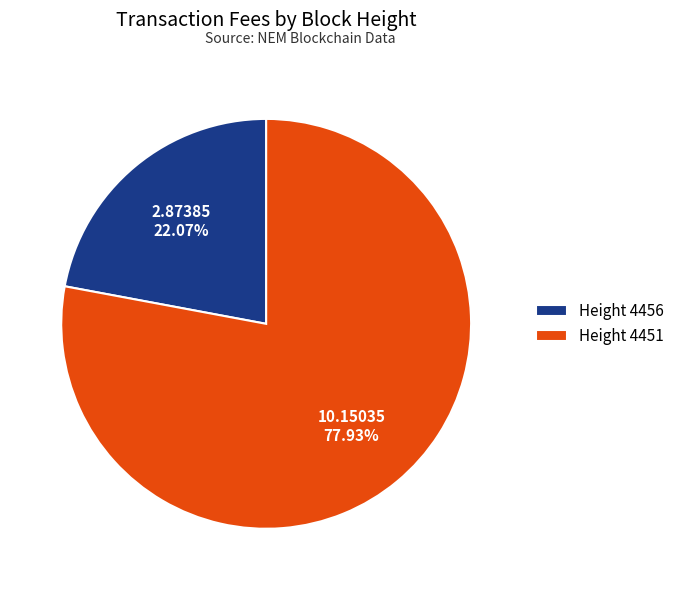

Which has a higher value, Height 4451 or Height 4456?

Height 4451